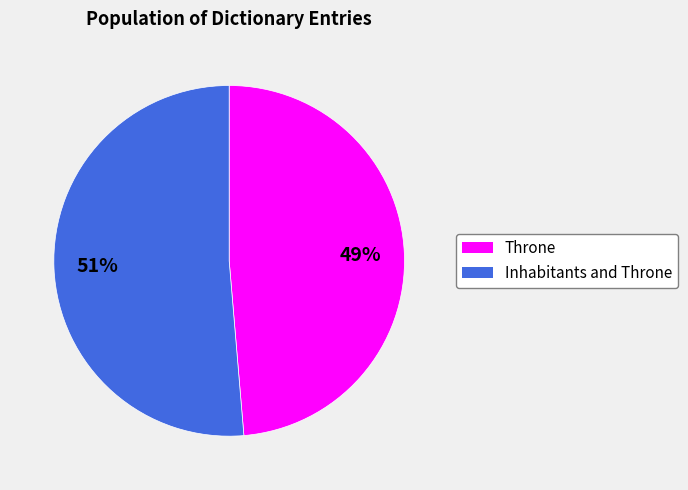

How many segments does this pie chart have?

2